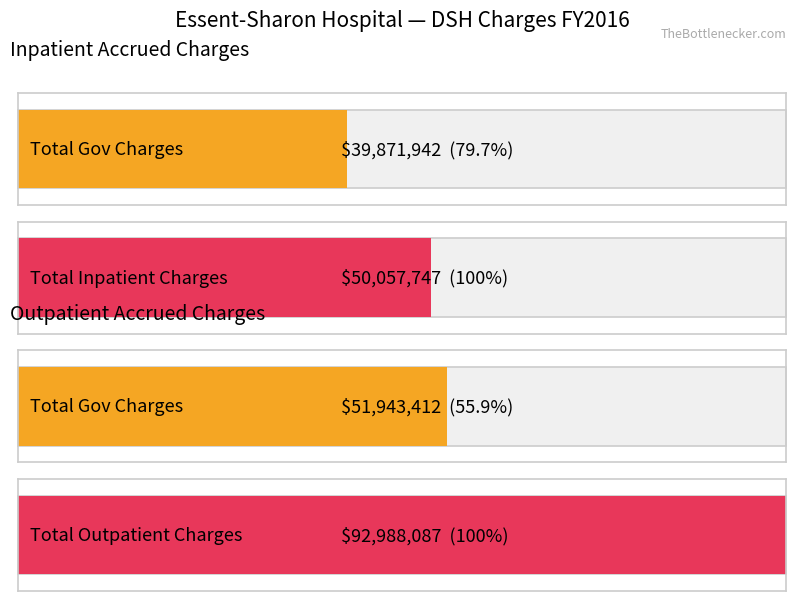

The value of Outpatient at Total Government Charges is 51943412. True or false?

True